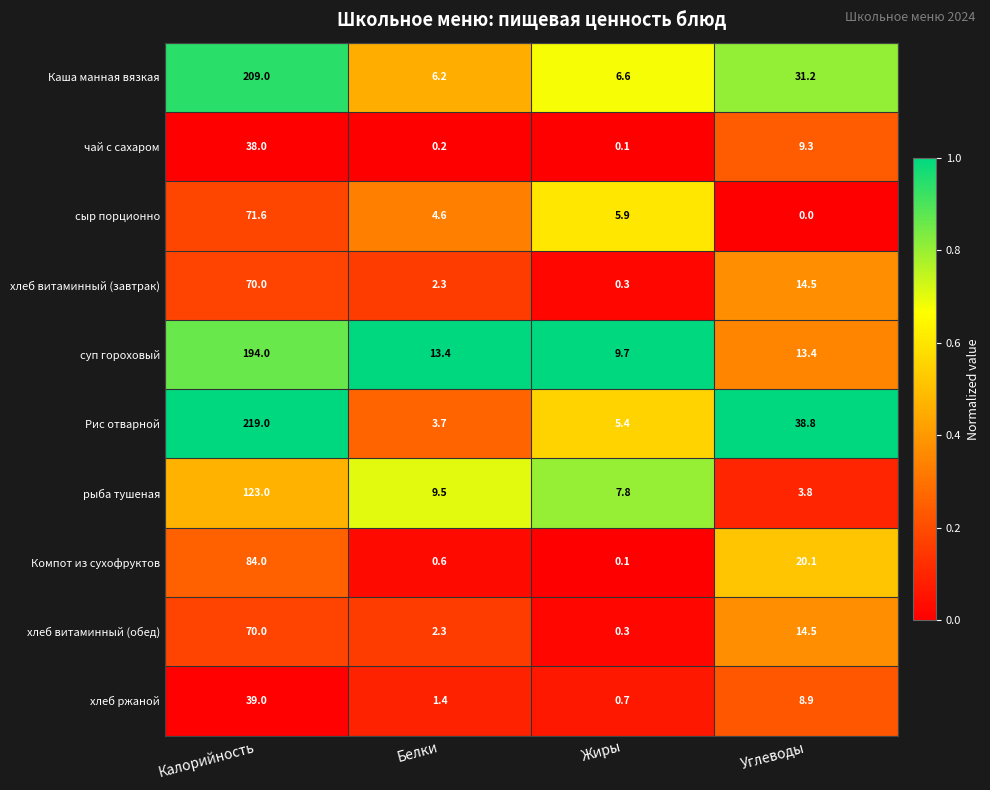

What is the total value across all series at Жиры?

36.9